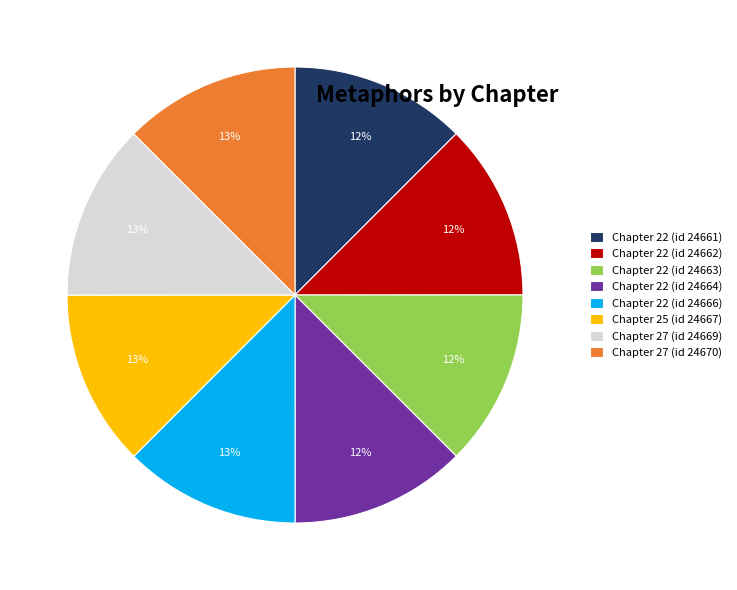

Does any single category account for the majority?

No